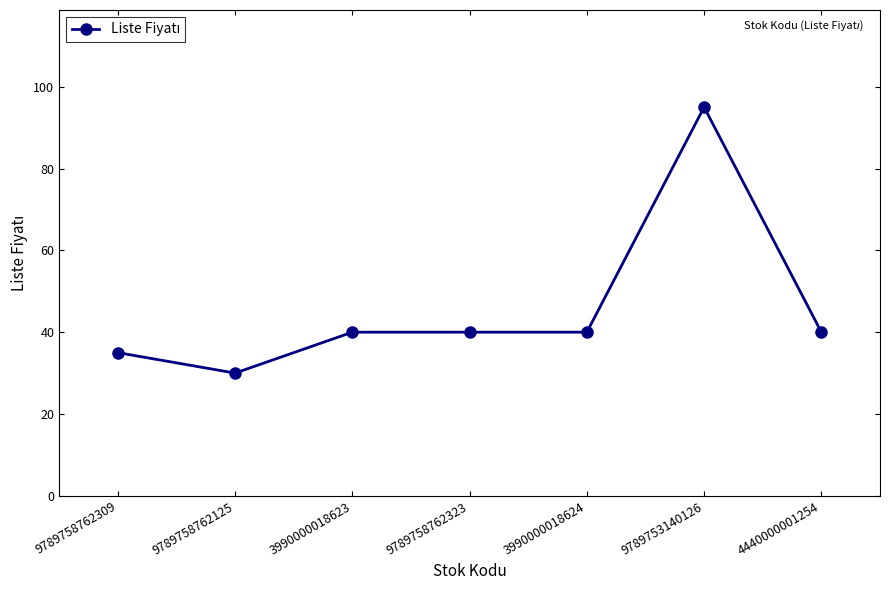

What is the approximate value at 9789758762323, to the nearest 5?

40